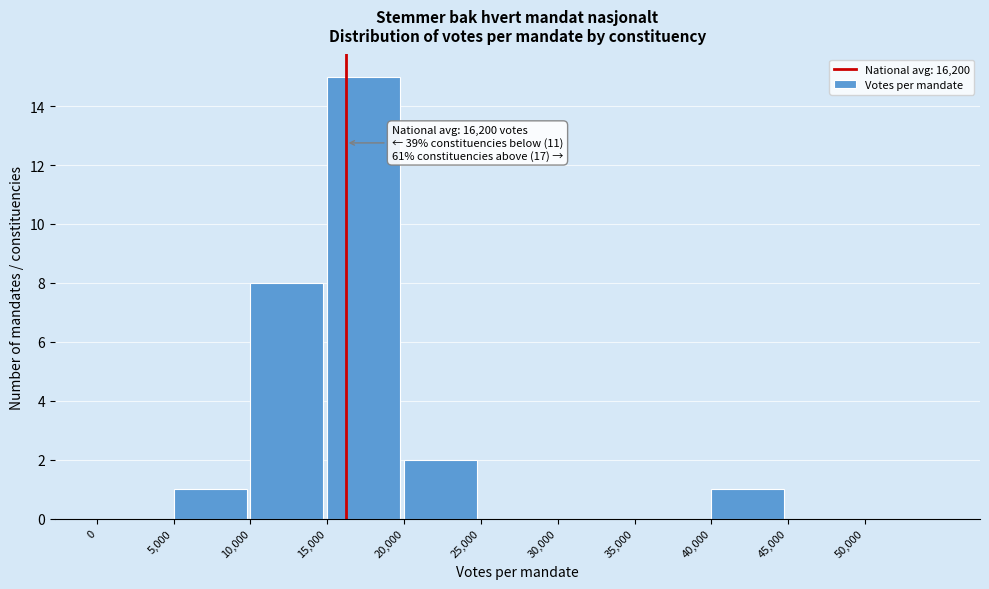

Which range on the x-axis has the tallest bar?

15000 to 20000